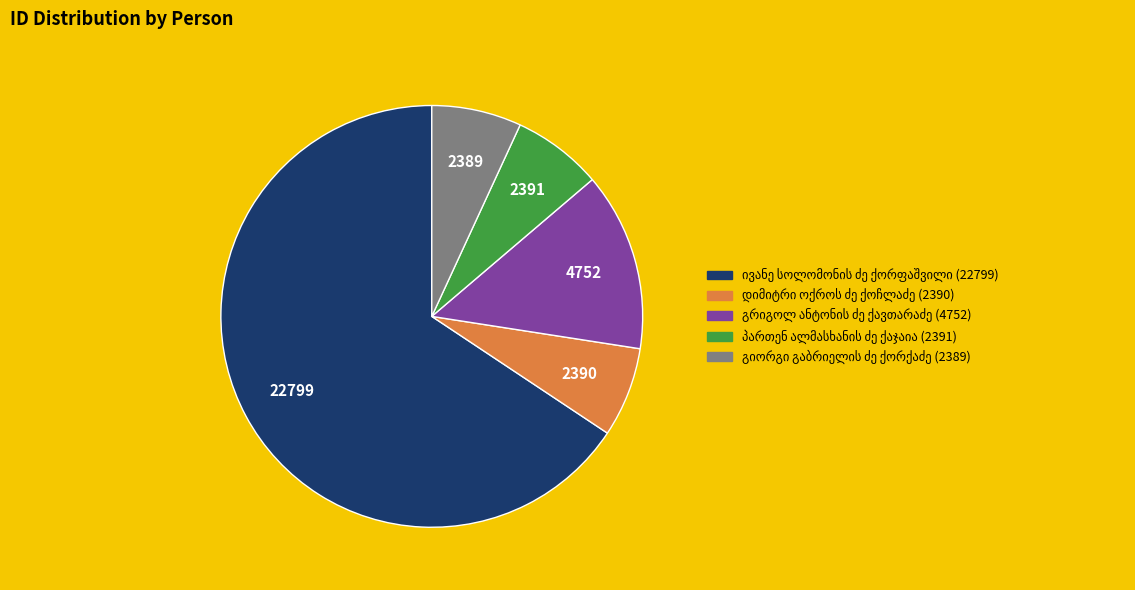

Is there any slice that represents more than half of the pie?

Yes